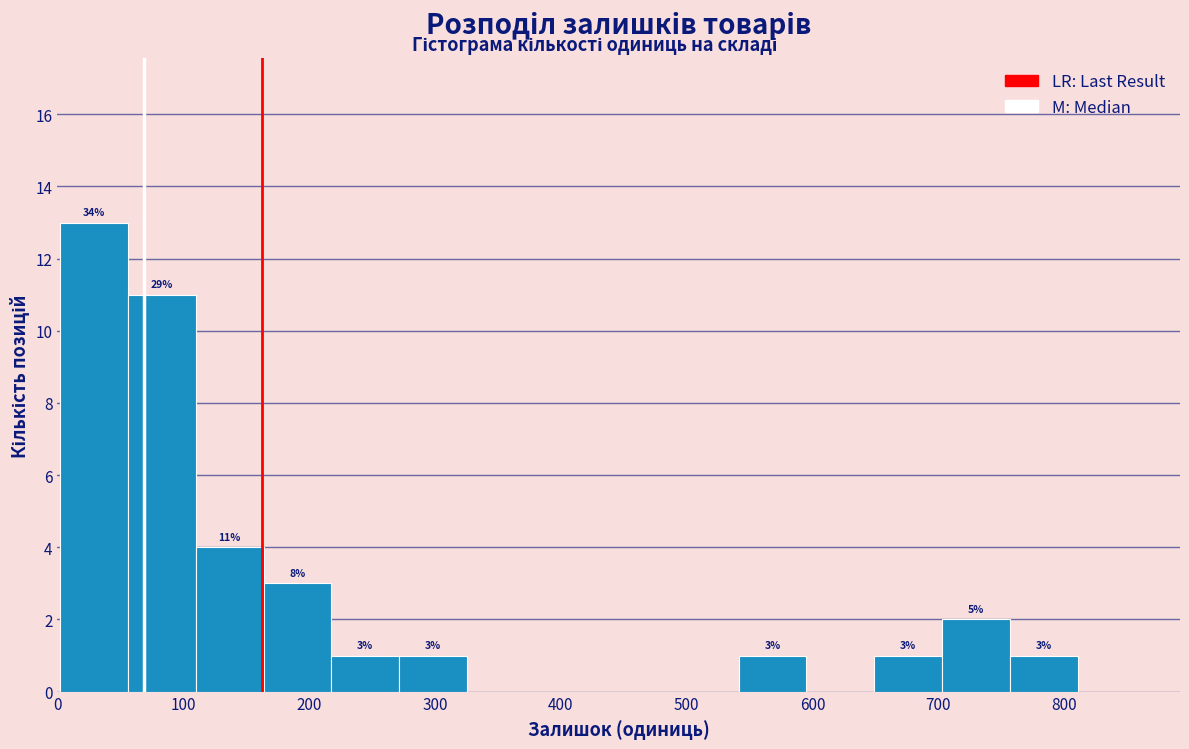

Over which range of the x-axis is the bar tallest?

0 to 60